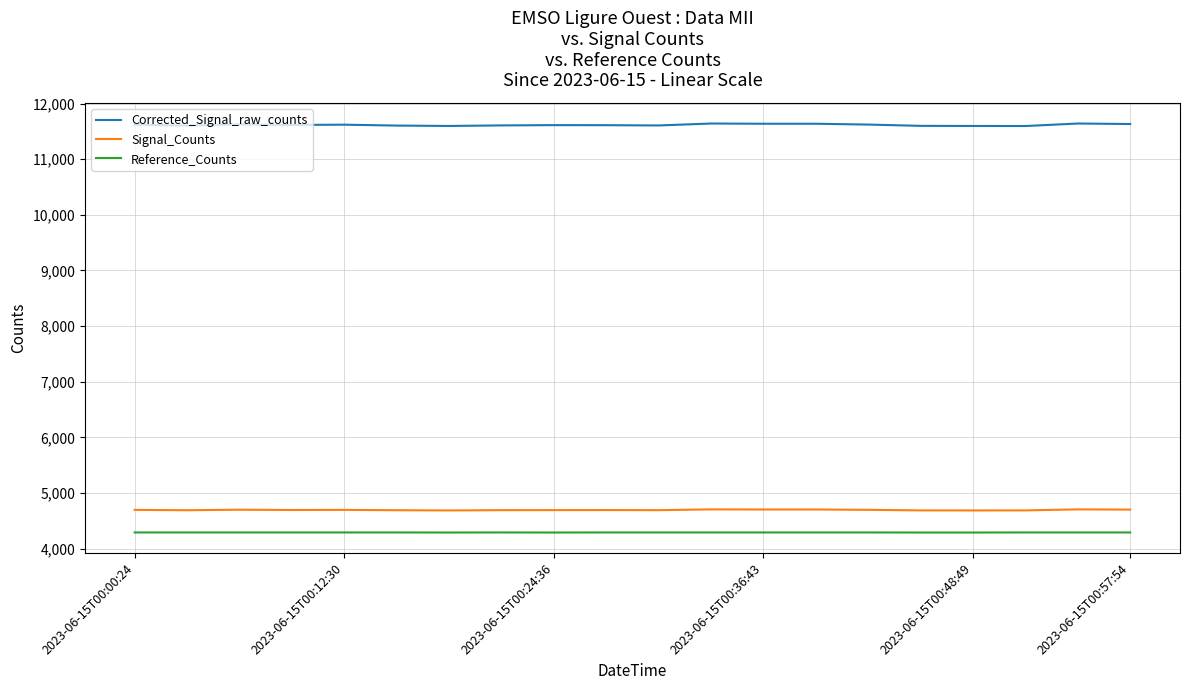

Does the chart display data point markers on the line(s)?

No